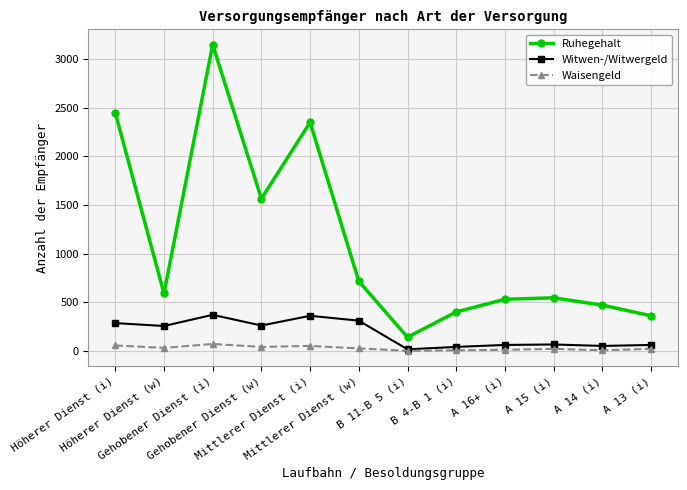

List the series in order of their peak value, lowest first.

Waisengeld, Witwen-/Witwergeld, Ruhegehalt